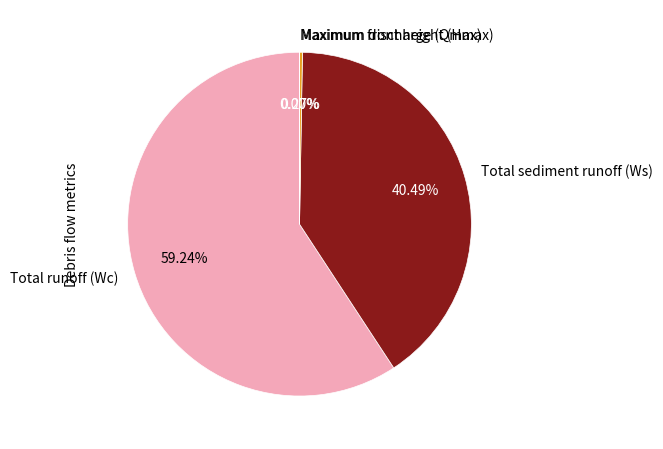

What is the largest slice in the pie chart?

Total runoff (Wc)